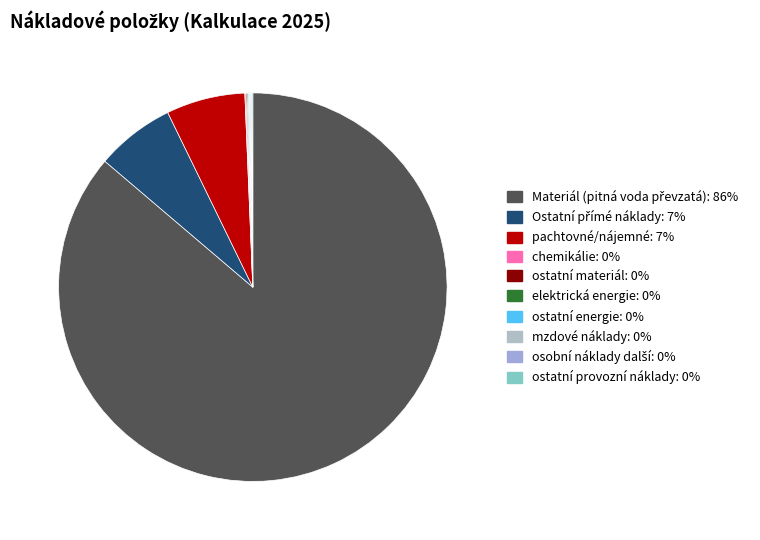

Which slice is the smallest?

chemikálie